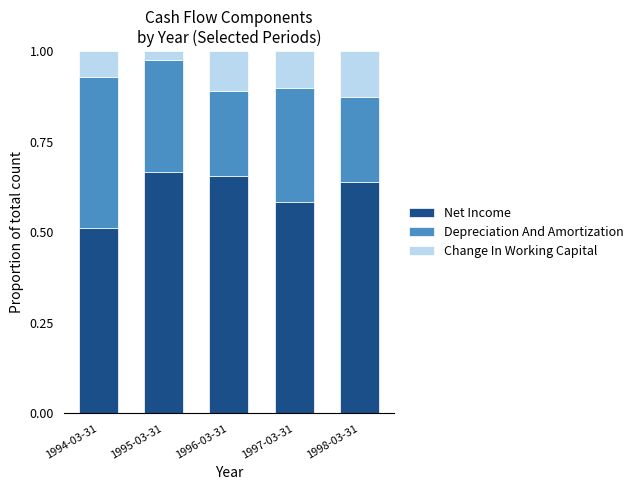

At which label does Net Income reach its minimum?

1994-03-31